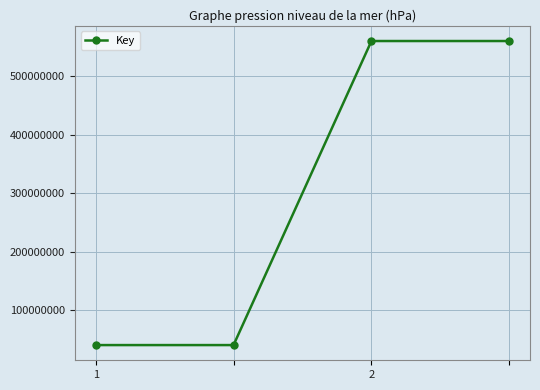

How many series are shown in this chart?

1